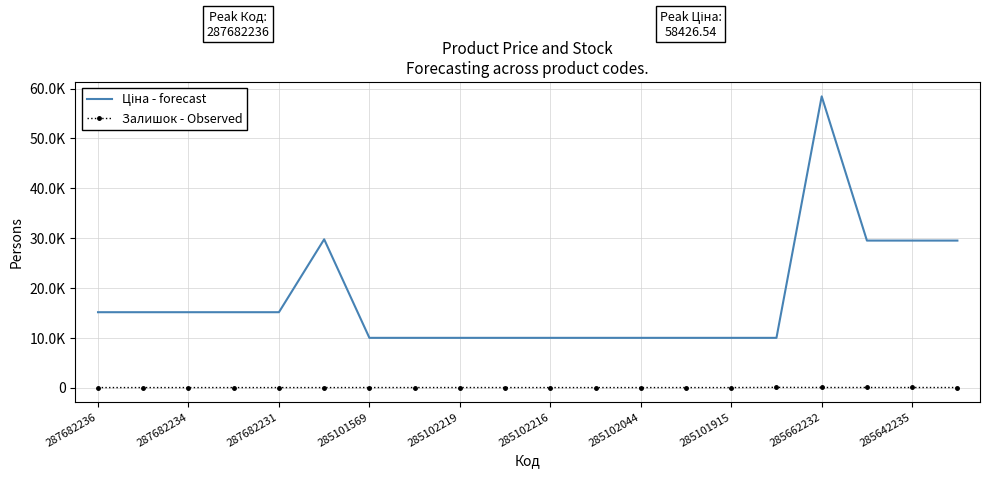

What are all the series names shown in the legend?

Ціна - forecast, Залишок - Observed